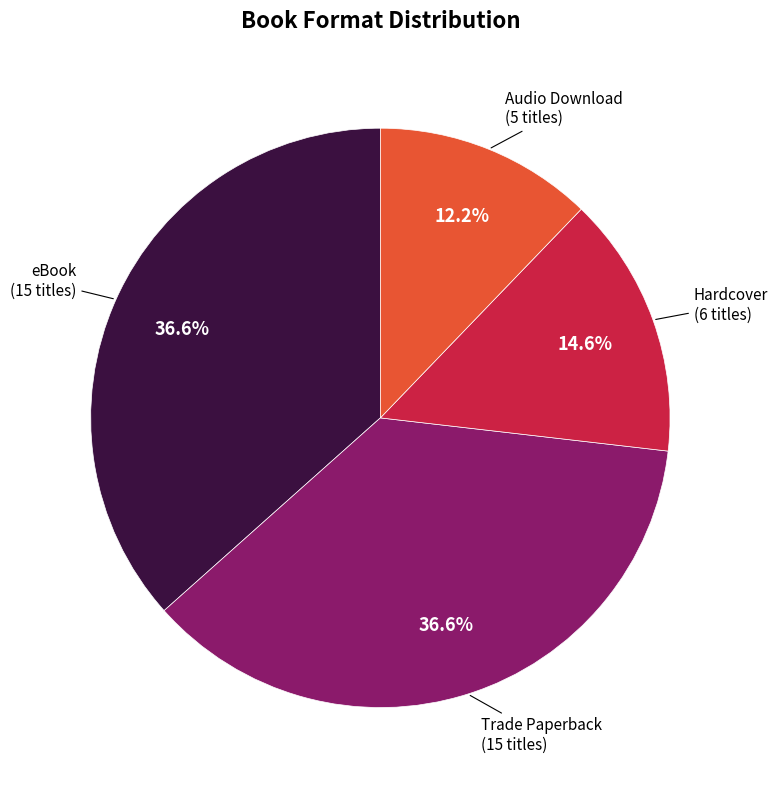

Is there a majority slice in this chart?

No